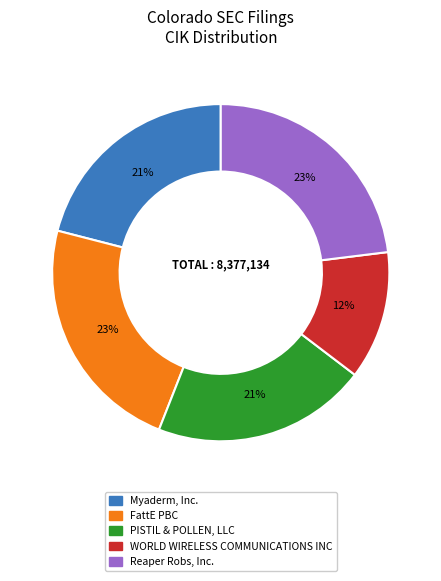

To the nearest percent, what is the average slice percentage?

20%